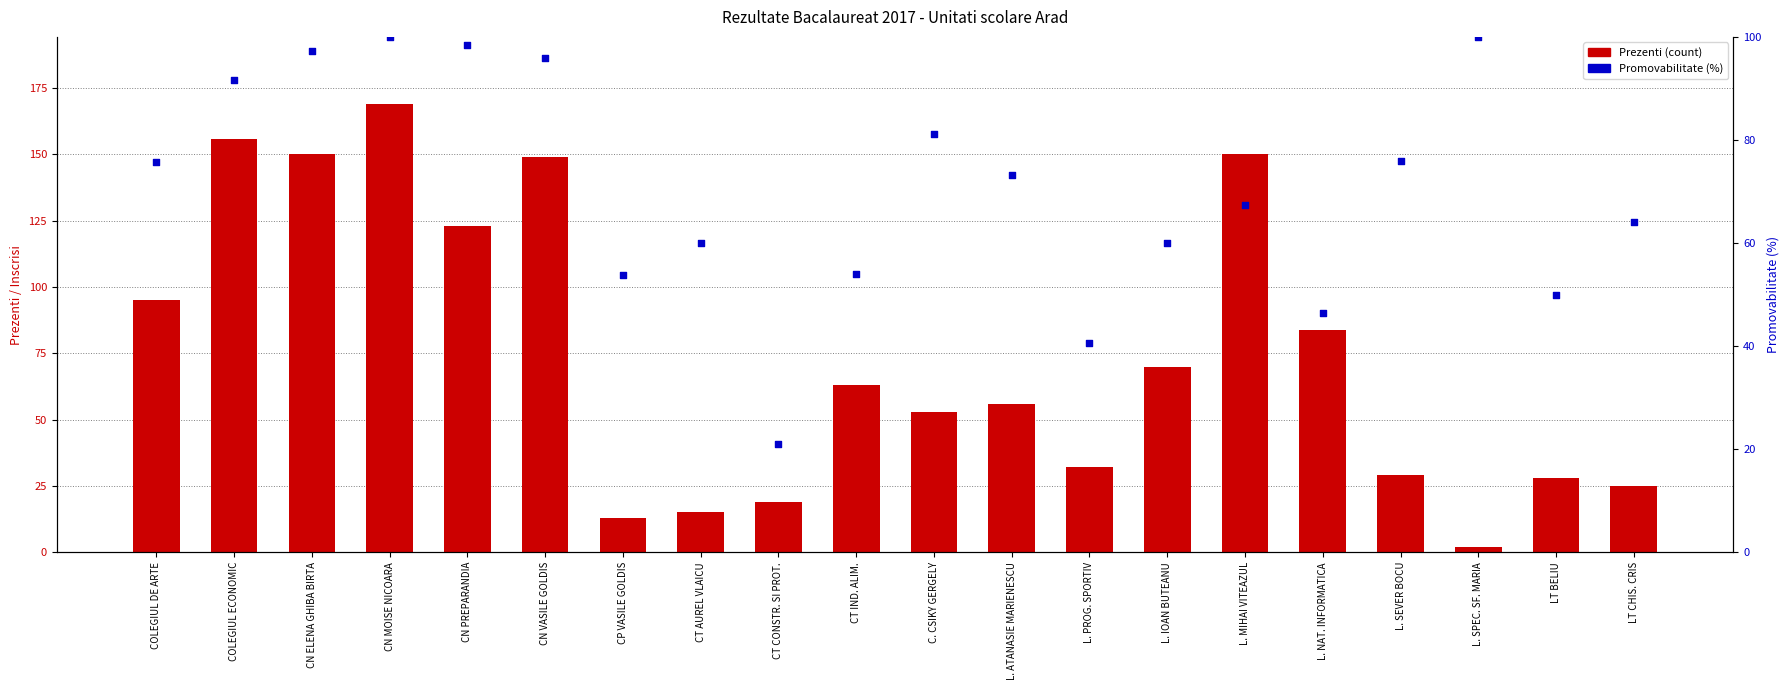

What is the total value across all series at LT BELIU?

78.0